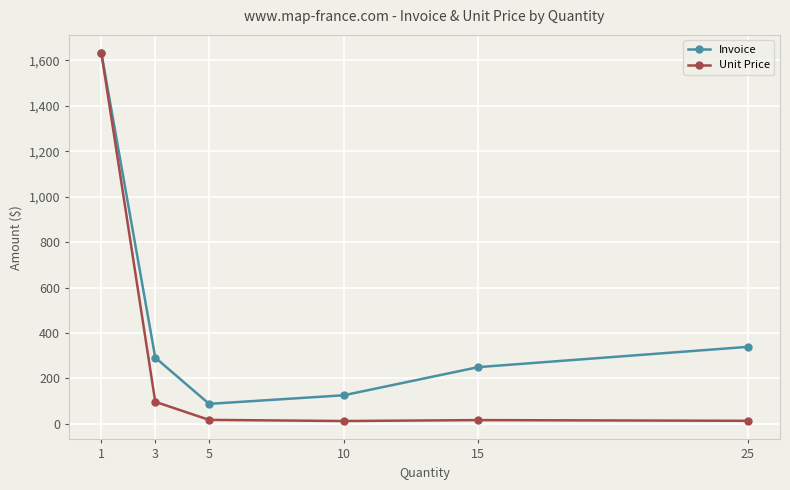

What is the total value across all series at 1?

3262.0